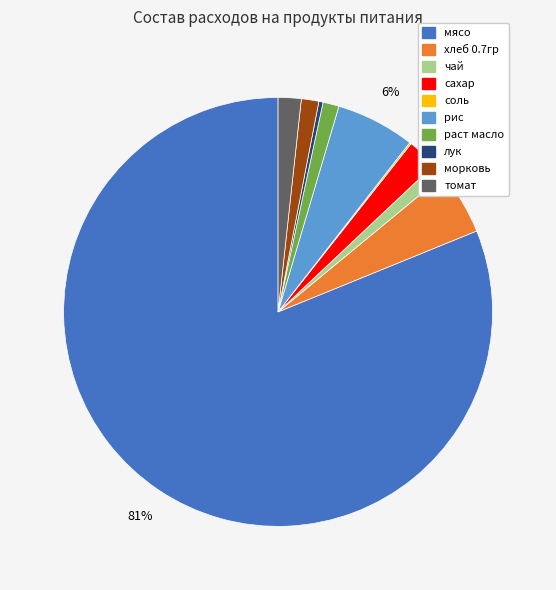

Does any single category account for the majority?

Yes